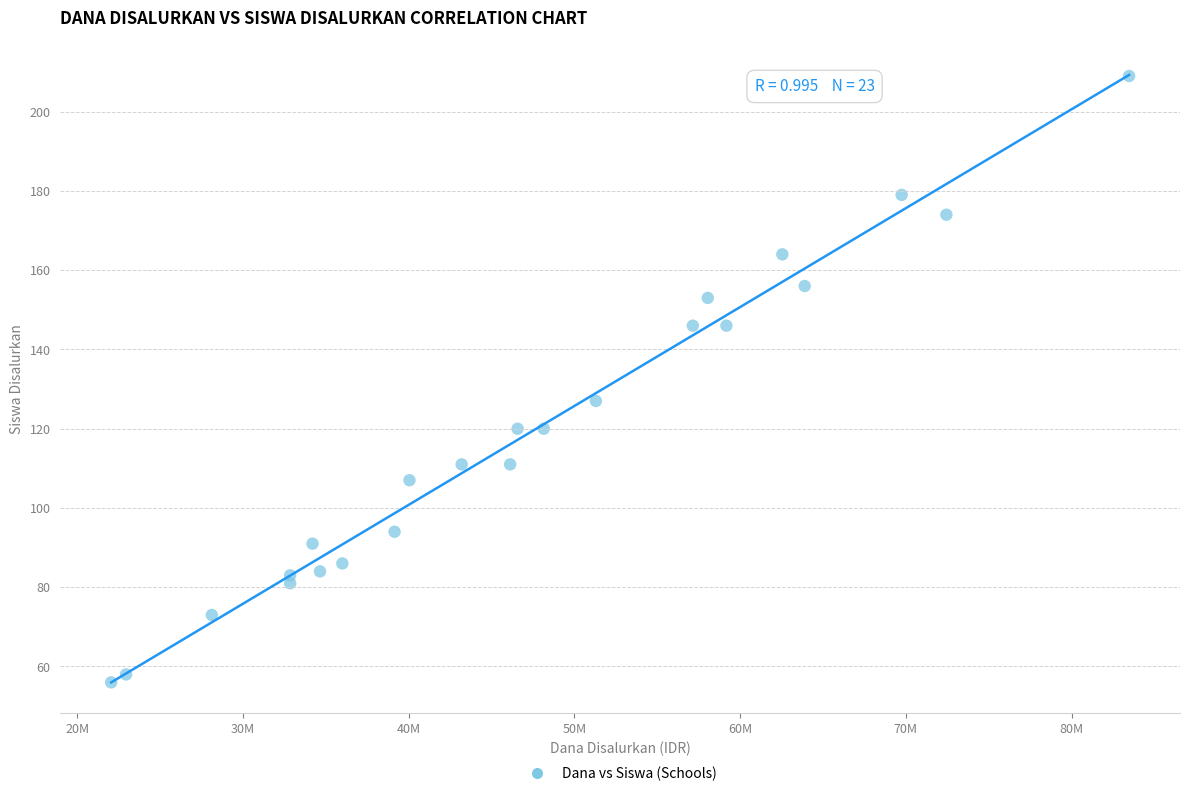

What is the range of X values (max minus min)?

61425000